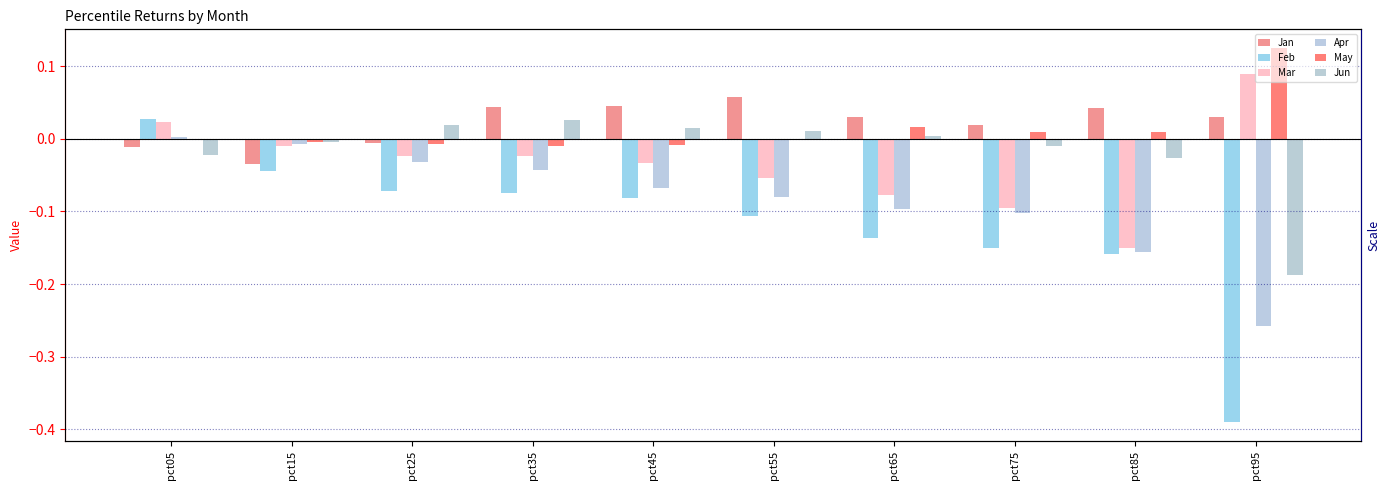

Is it true that Apr equals -0.1 at pct45?

False